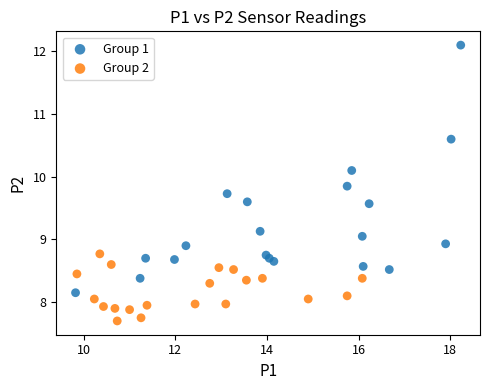

Which series contains the highest Y value?

Group 1